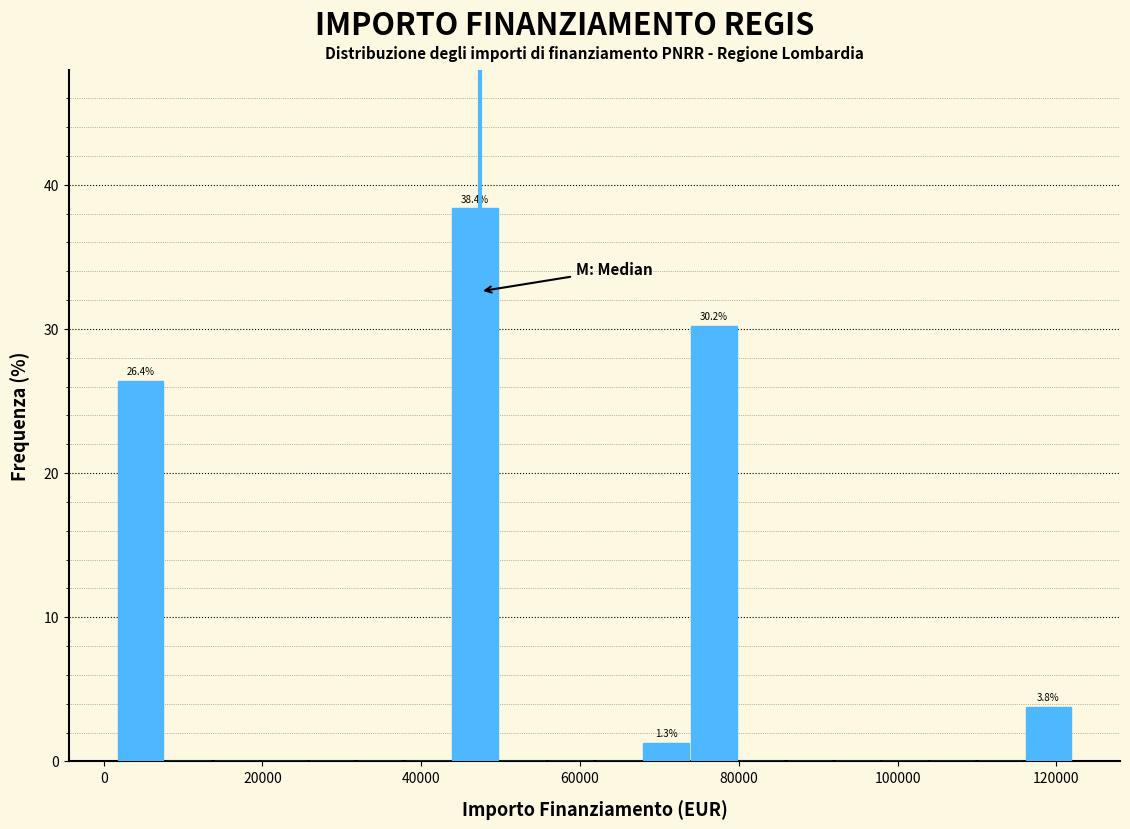

Read against the x-axis, roughly where is the centre of the tallest bar?

46000